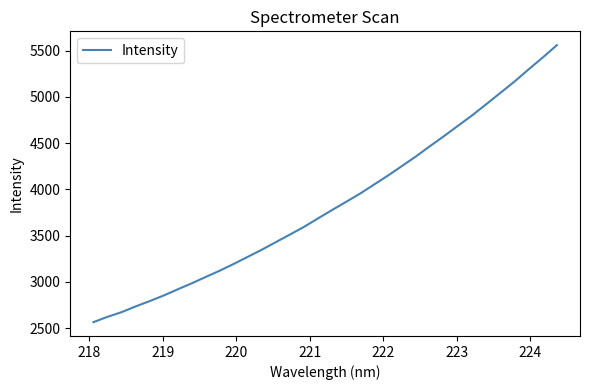

What is the difference between the maximum and minimum values?

2995.6